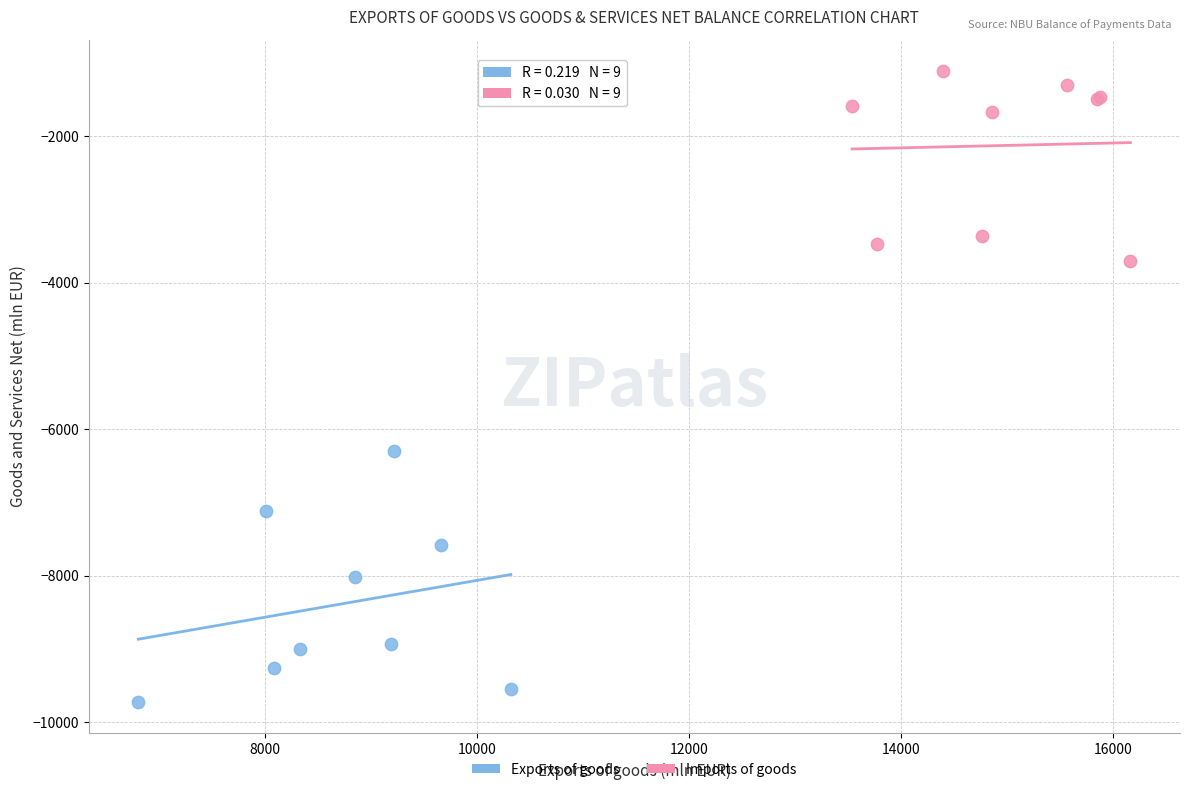

Which series has the largest Y range (max minus min)?

Exports of goods